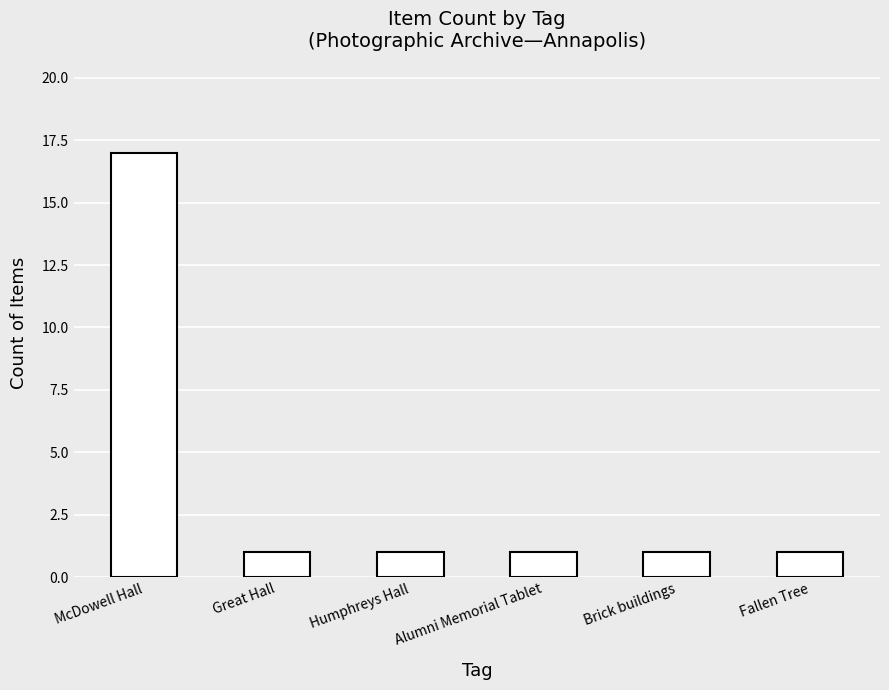

How many data points does each series have?

6